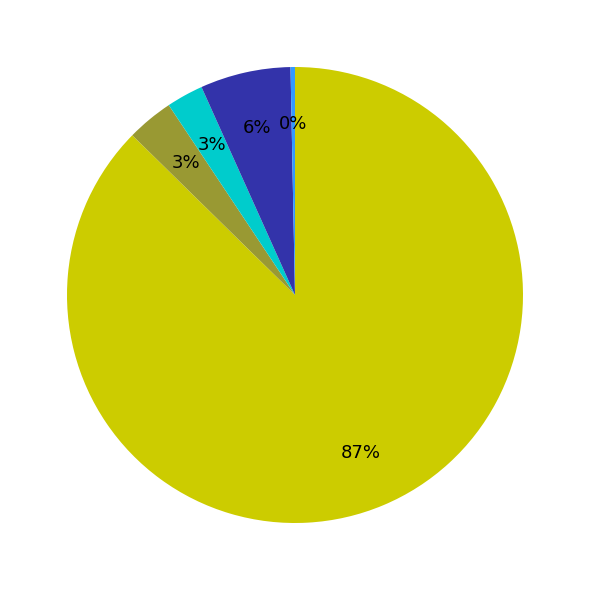

Does any single category account for the majority?

Yes